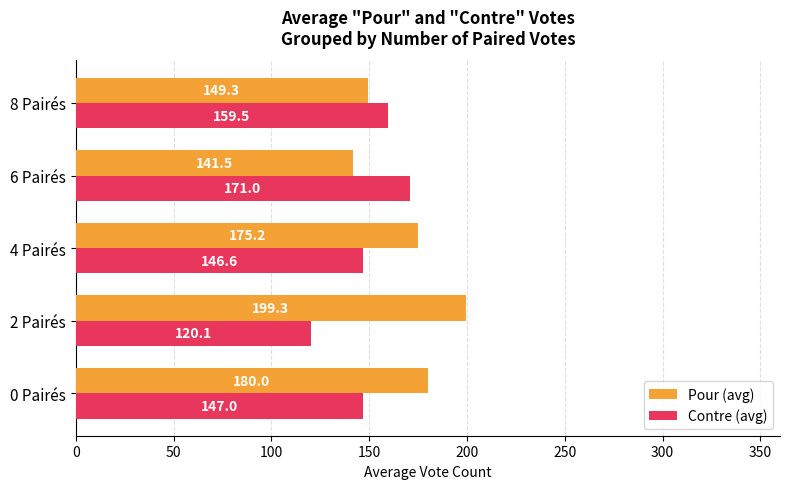

What are all the series names shown in the legend?

Pour (avg), Contre (avg)